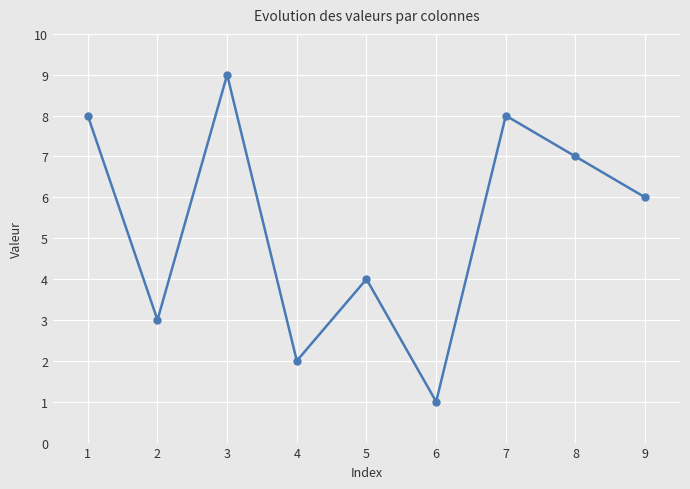

How many lines are shown in the chart?

1